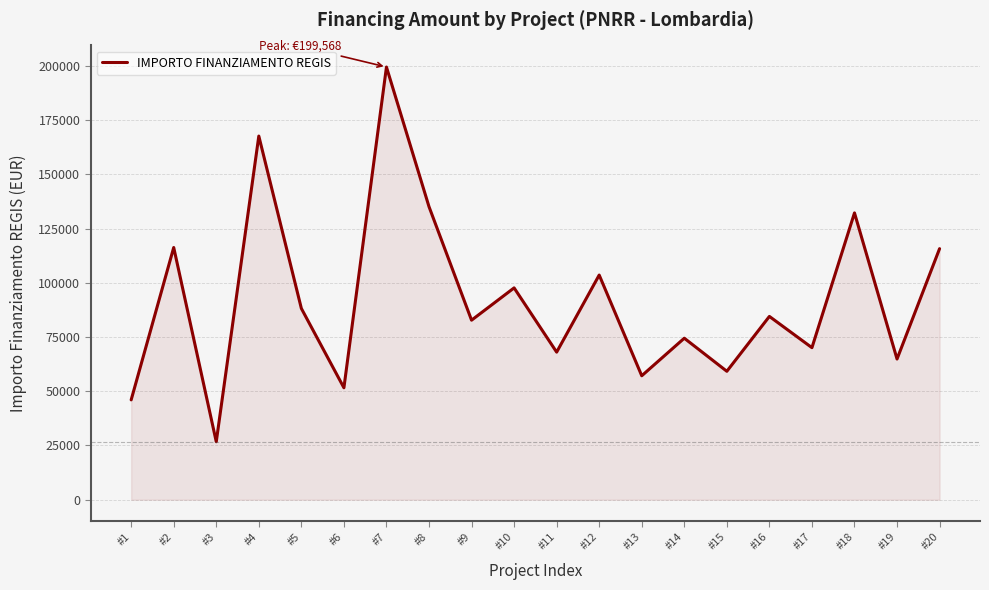

Which label corresponds to the largest value in the chart?

#7